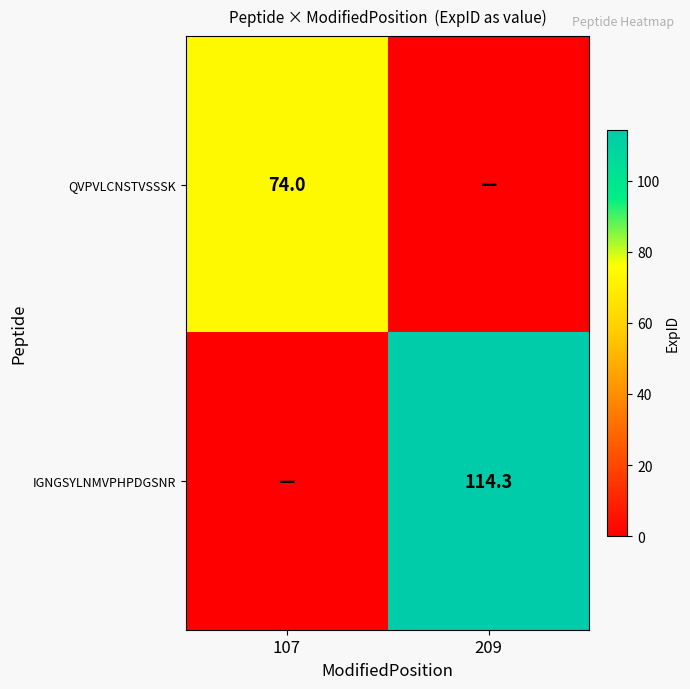

The IGNGSYLNMVPHPDGSNR series shows 114.3 at 209. True or false?

True